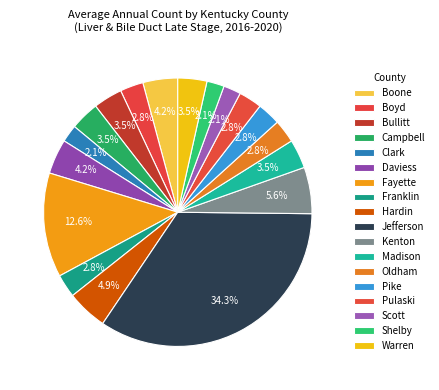

What percentage is the Jefferson slice, to the nearest percent?

34%